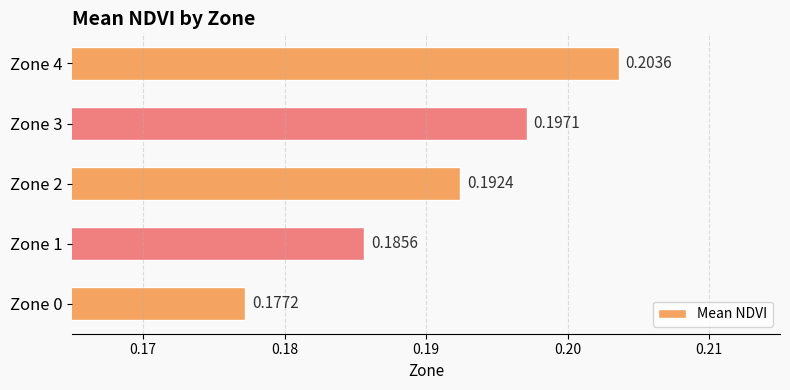

At which category does the chart reach its minimum across all series?

Zone 0